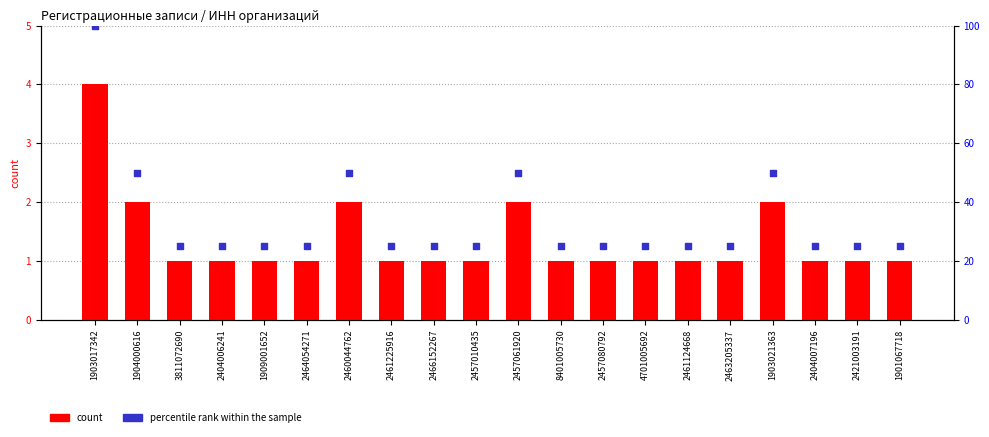

What are all the series names shown in the legend?

count, percentile rank within the sample